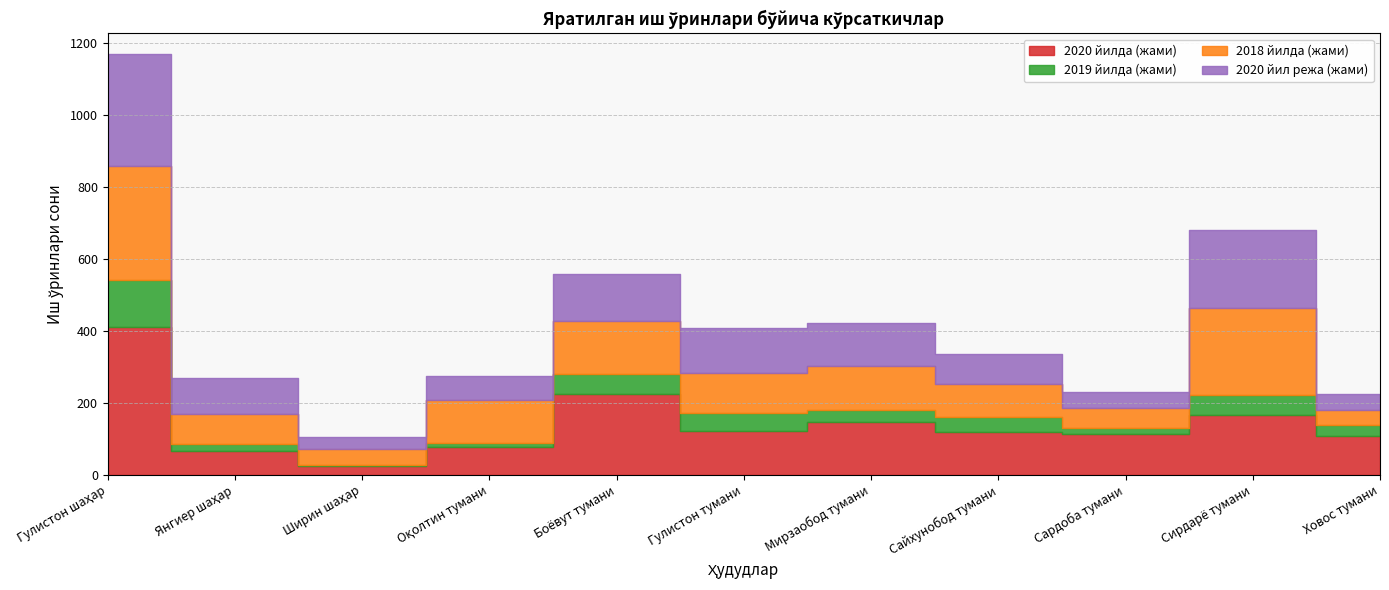

What is the spread (max minus min) of values at Сайхунобод тумани?

76